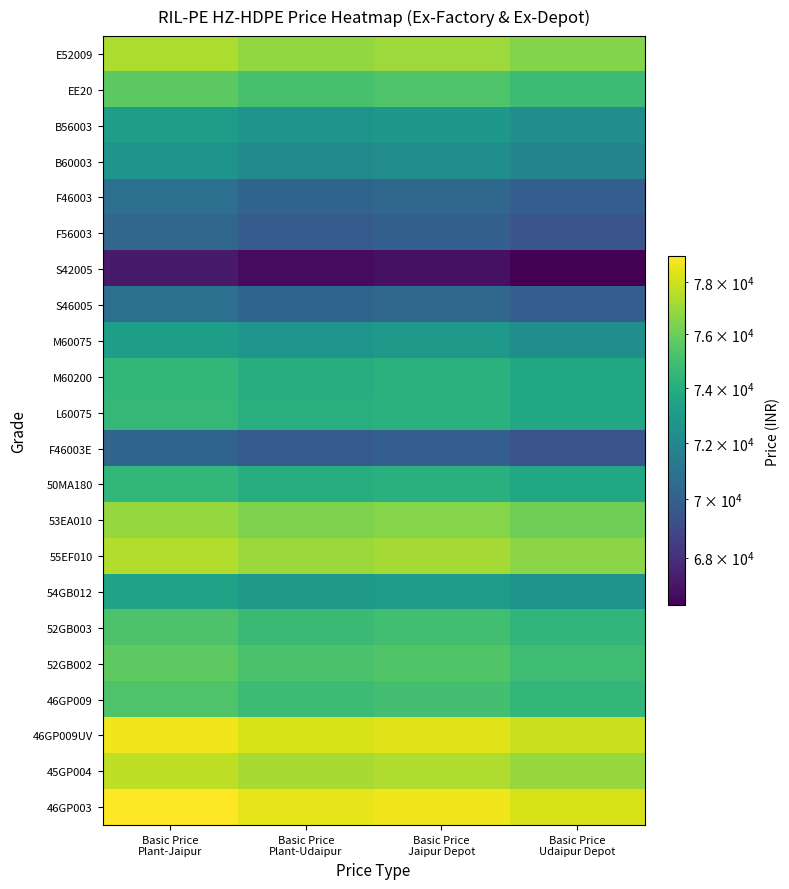

List the series in order of their peak value, lowest first.

S42005, F46003E, F56003, F46003, S46005, B60003, B56003, M60075, 54GB012, 50MA180, M60200, L60075, 52GB003, 46GP009, EE20, 52GB002, 53EA010, E52009, 55EF010, 45GP004, 46GP009UV, 46GP003